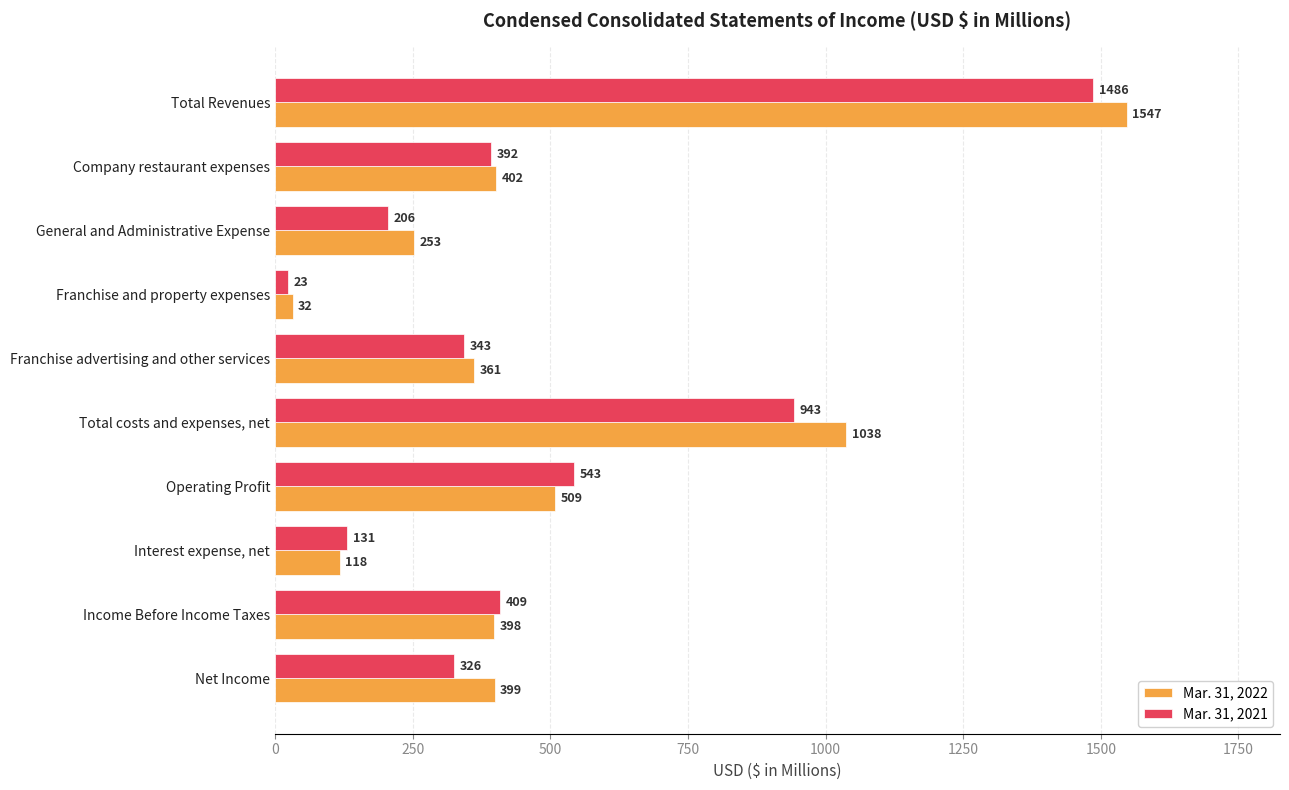

Where is Mar. 31, 2022 nearest to the value 789?

Total costs and expenses, net